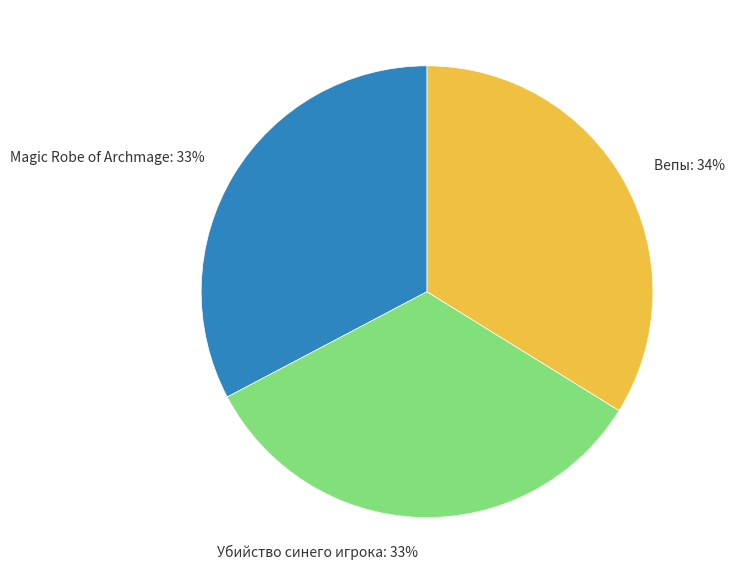

How many segments does this pie chart have?

3